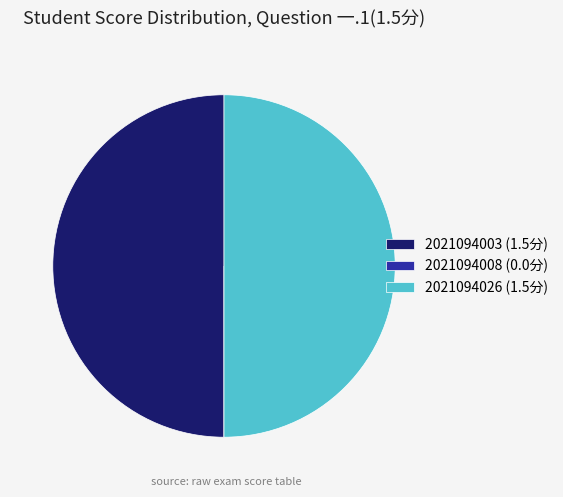

Is it true that 2021094026 (1.5分) is 50% of the pie?

True